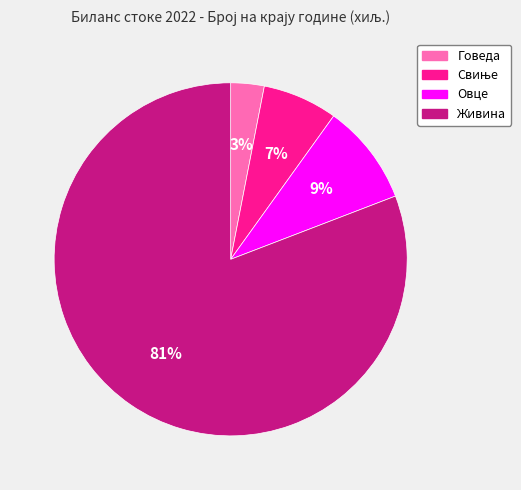

Approximately how many times larger is the value at Говеда compared to Овце?

0.3